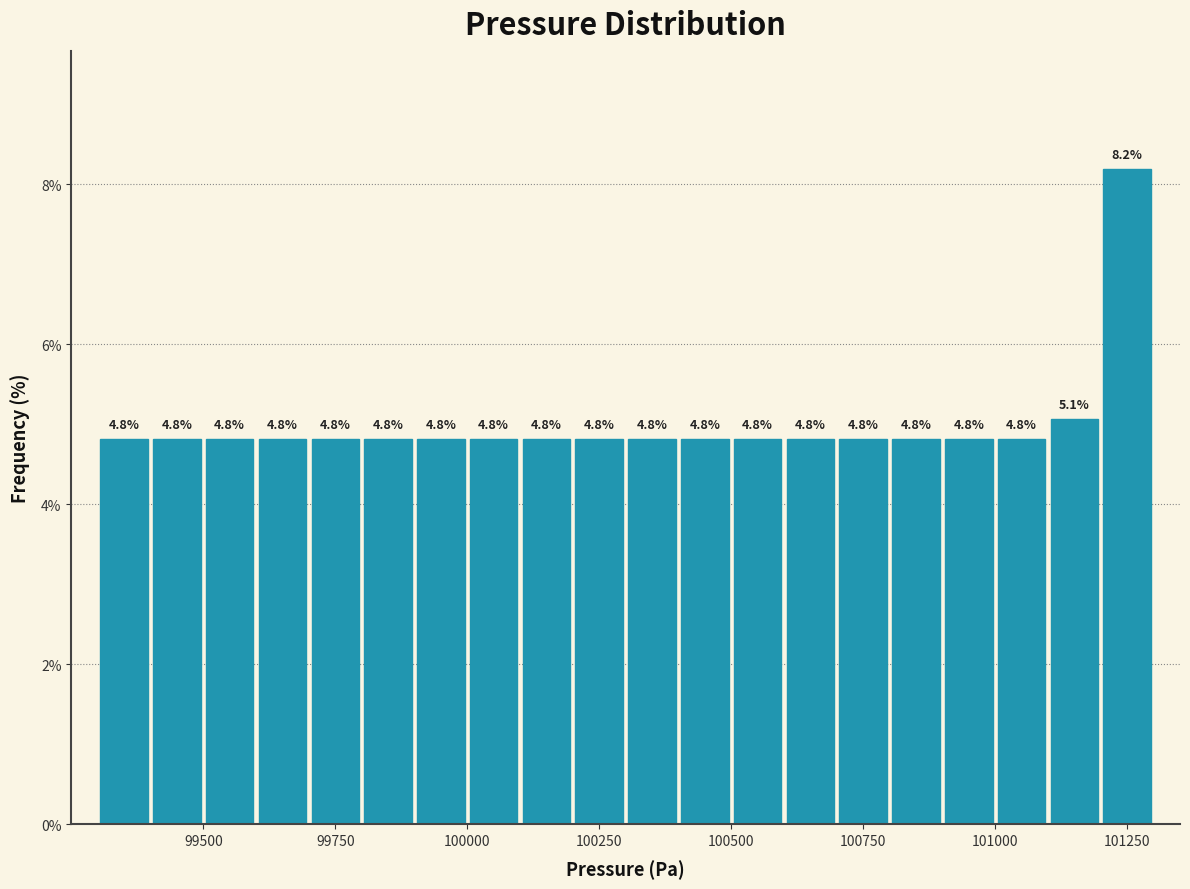

Read against the x-axis, roughly where is the centre of the tallest bar?

101250